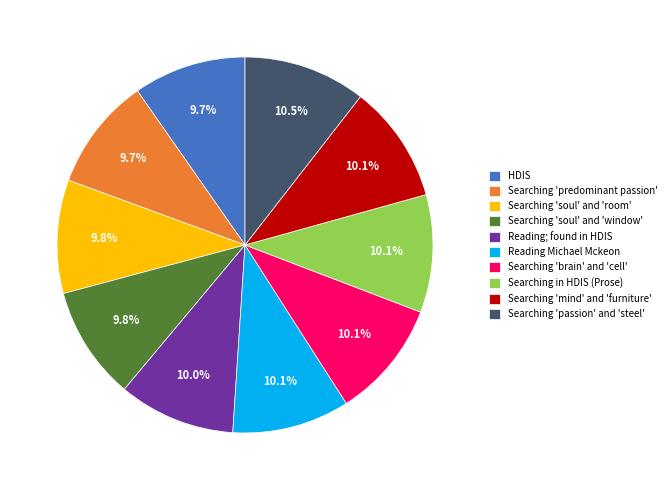

Does any single category account for the majority?

No